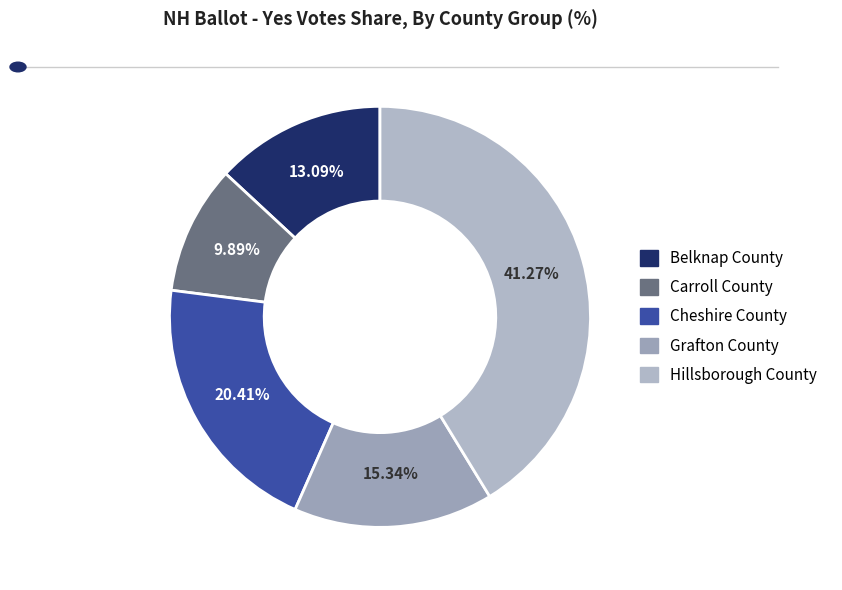

To the nearest percent, what is the difference between the largest and smallest slice percentages?

31%